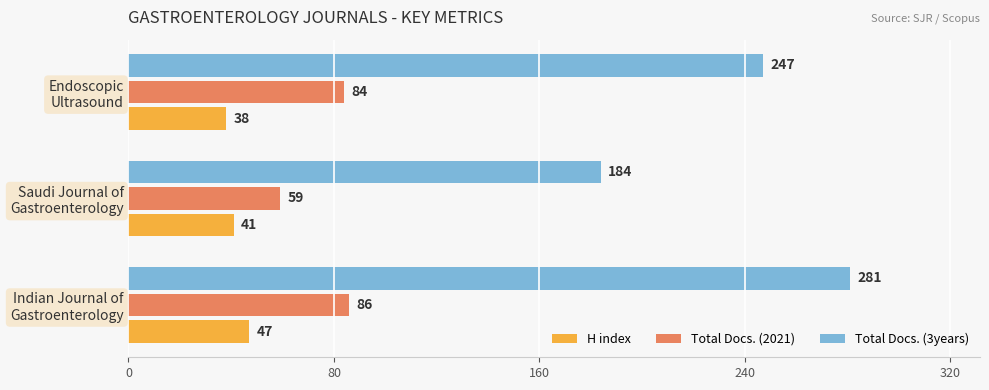

Which series has the largest range (max minus min)?

Total Docs. (3years)